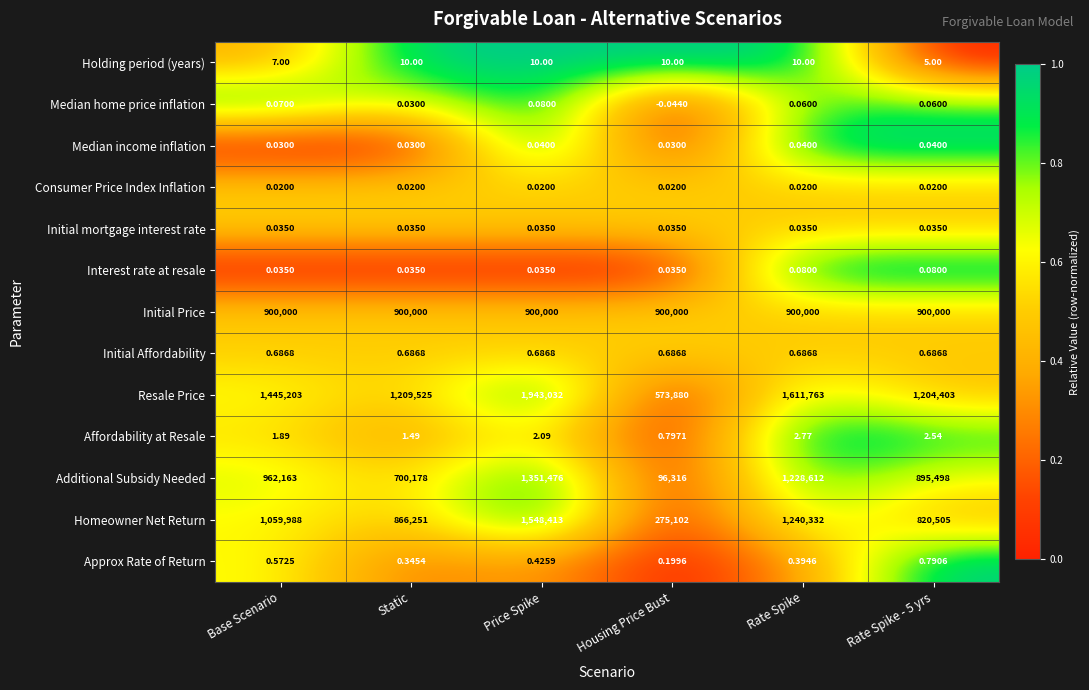

Which category has the lowest value across all series?

Housing Price Bust